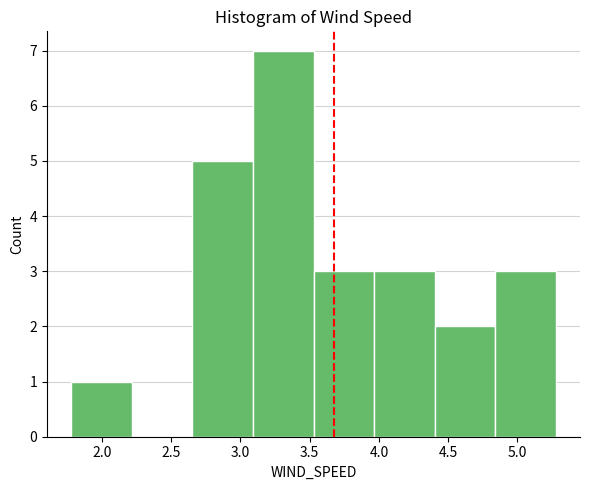

Reading left to right, transcribe this chart: for each bar, give the range it covers on the x-axis and its height. Neither the bar edges nor the heights are printed on the chart, so give them approximately, as read against the axes.

1.80 to 2.20: 1
2.20 to 2.65: 0
2.65 to 3.10: 5
3.10 to 3.55: 7
3.55 to 3.95: 3
3.95 to 4.40: 3
4.40 to 4.85: 2
4.85 to 5.30: 3